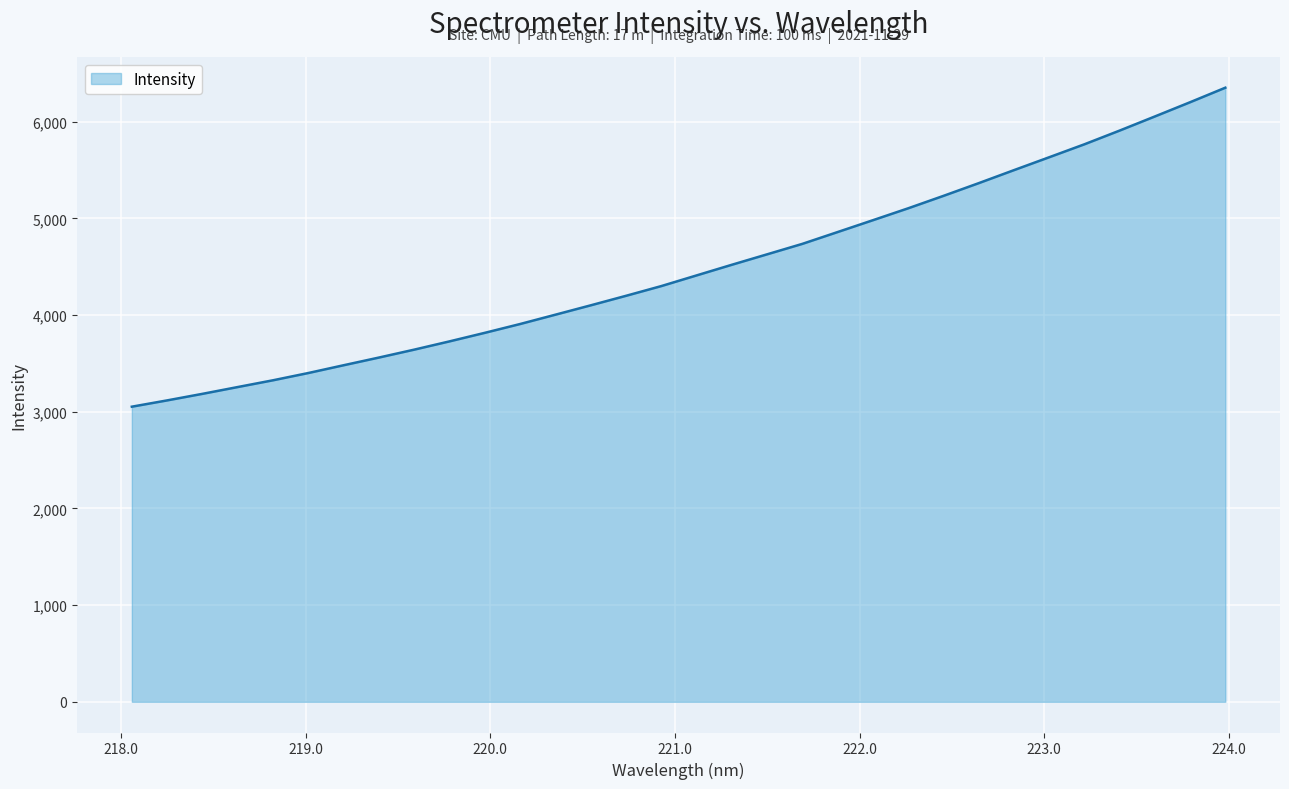

What position from the left is 221.3083?

18